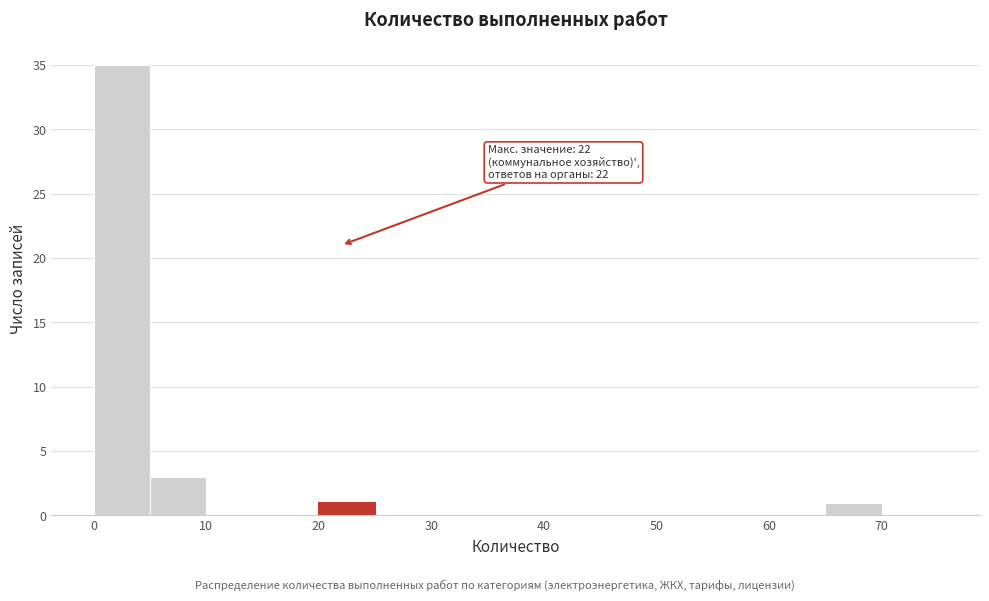

Which range on the x-axis has the tallest bar?

0 to 5